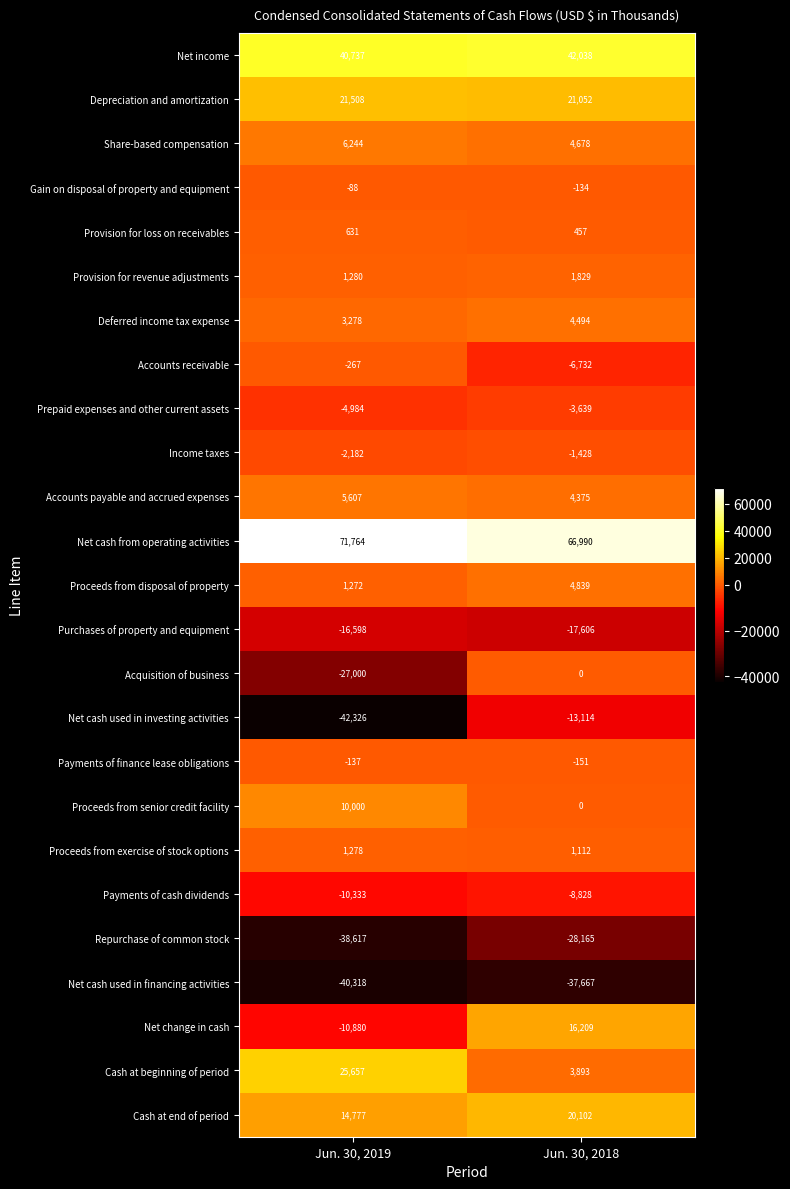

Which series has the largest total across all categories?

Net cash from operating activities